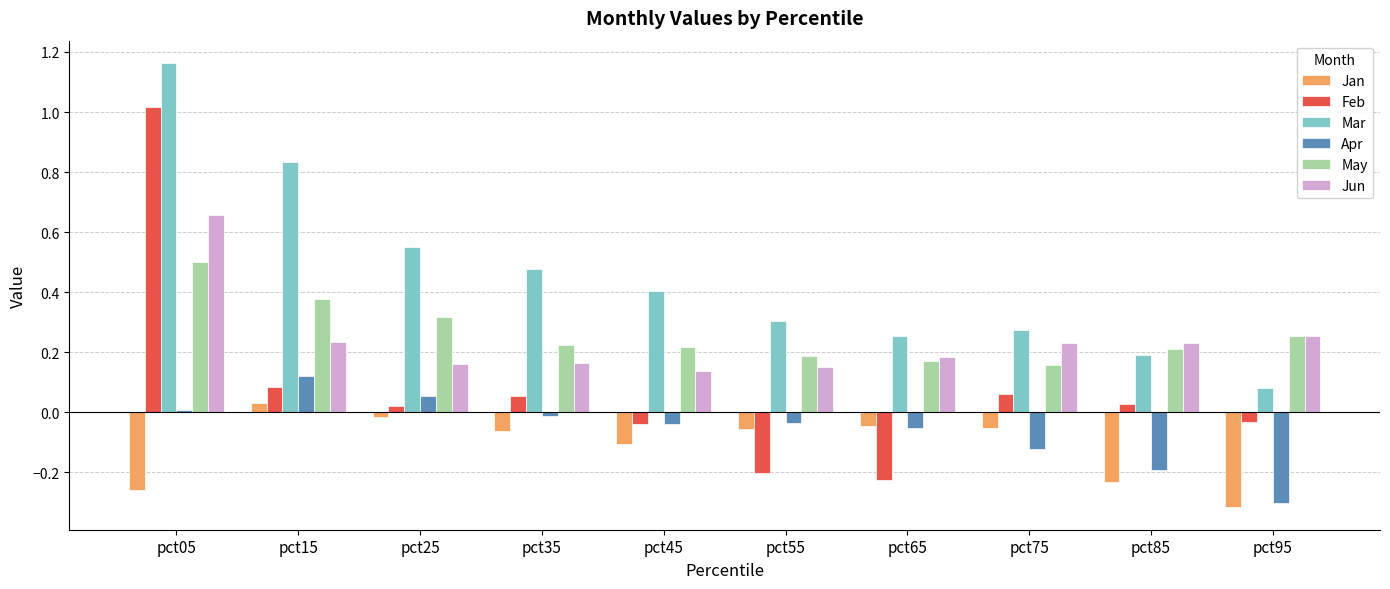

Is it true that Jun equals 0.2 at pct85?

True